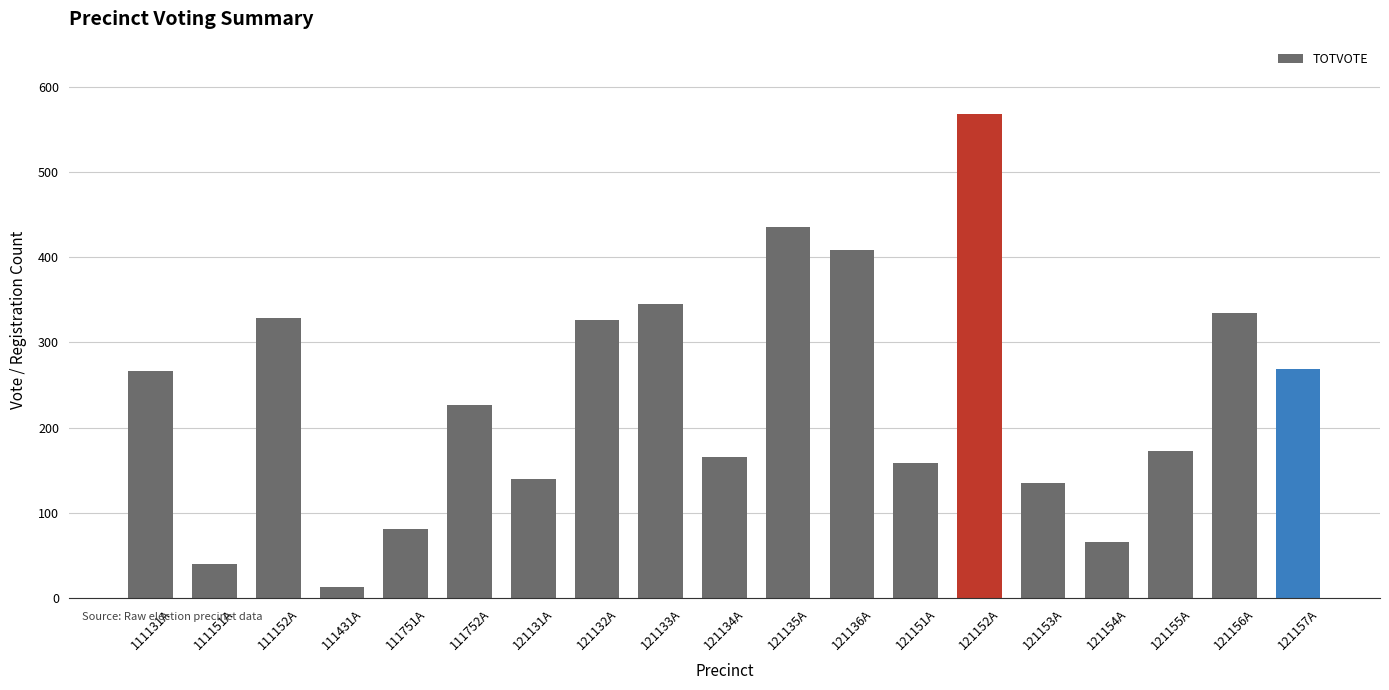

What position from the left is 111752A?

6